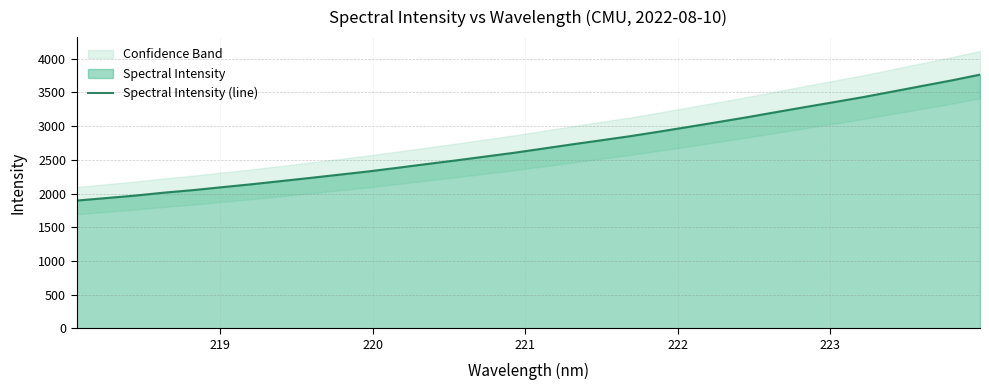

What is the sum of all values?

86551.6